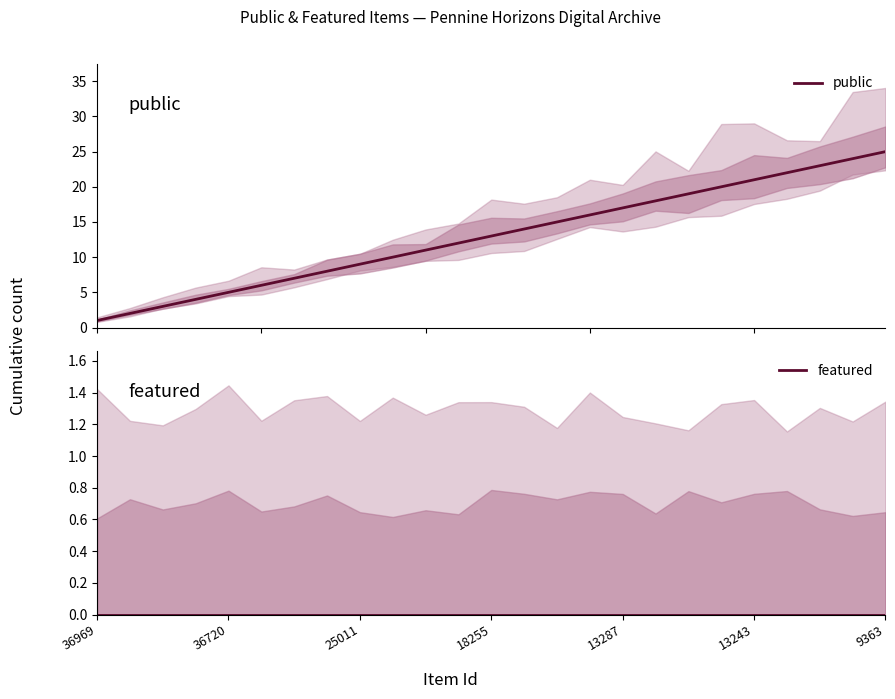

What is the difference between the maximum and second lowest values in the public series?

23